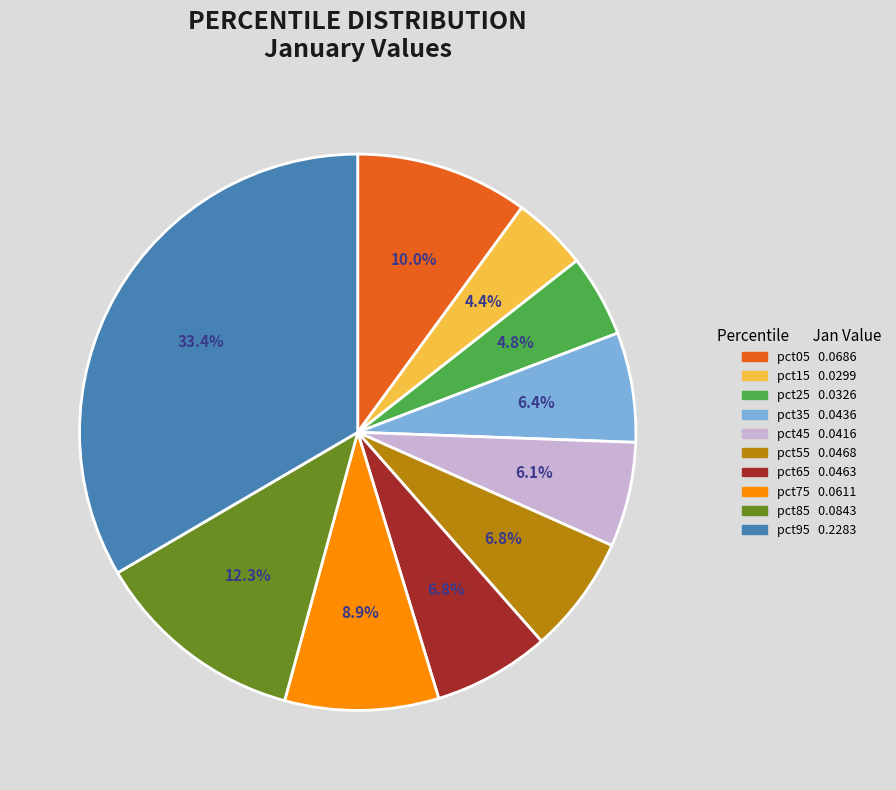

To the nearest percent, what is the difference between the largest and smallest slice percentages?

29%